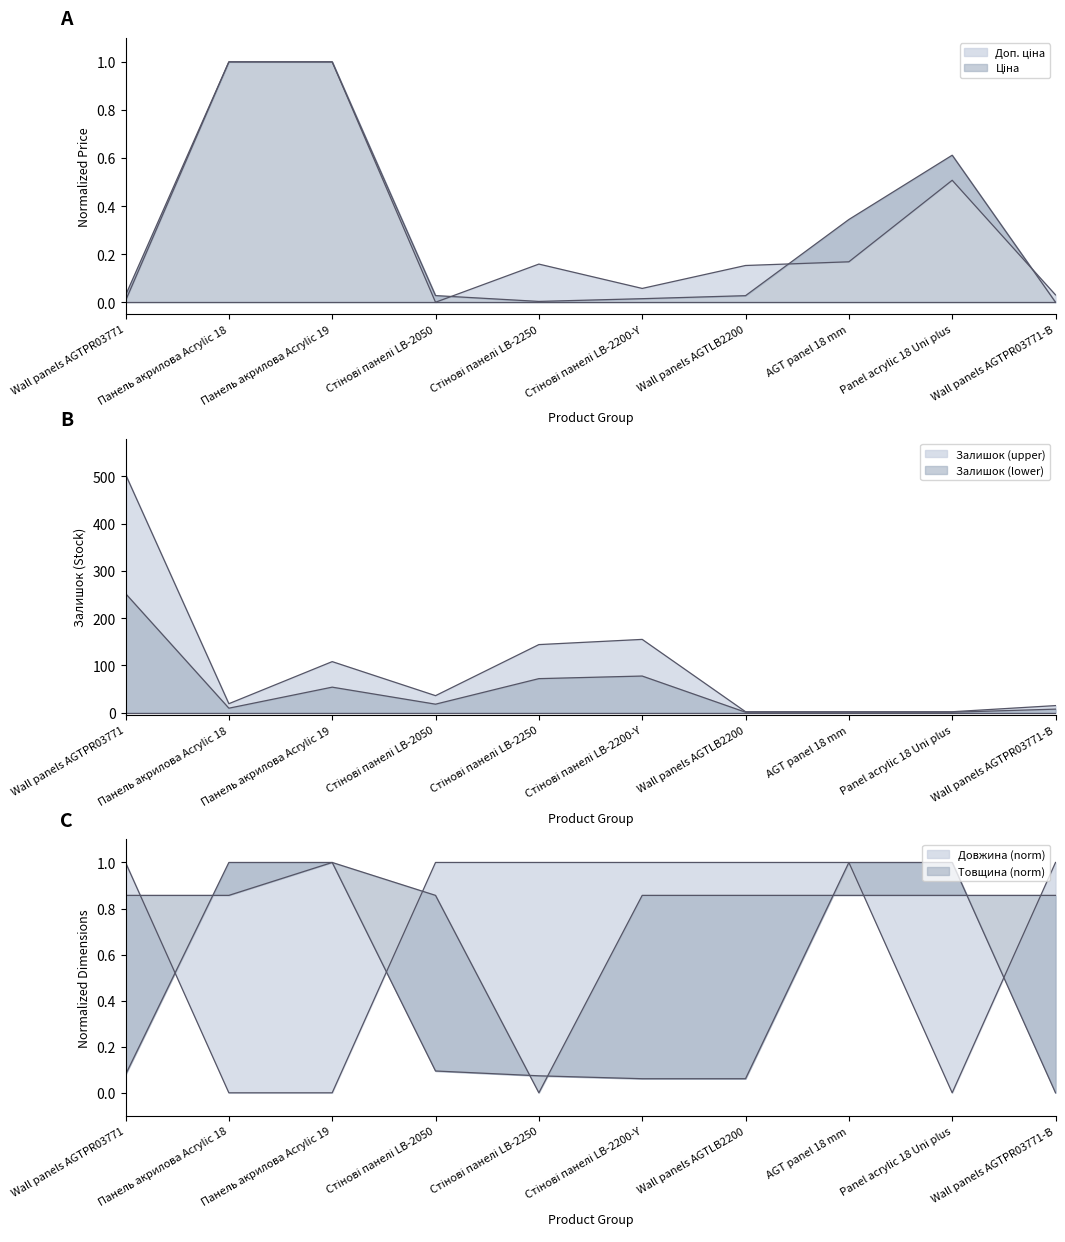

What is the difference between the Ціна values at Стінові панелі LB-2200-Y and Panel acrylic 18 Uni plus?

0.6